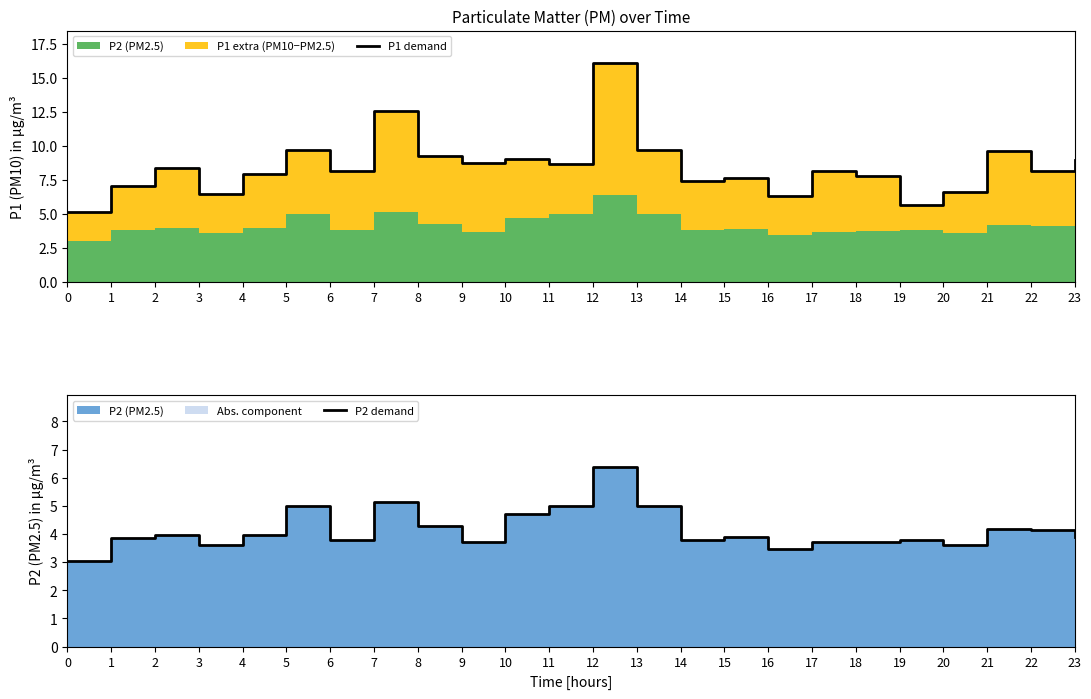

Reading left to right, transcribe all the data shown in this chart.

P1 demand: 5.2	7.0	8.4	6.5	8.0	9.7	8.2	12.6	9.3	8.8	9.1	8.7	16.1	9.7	7.4	7.7	6.3	8.2	7.8	5.6	6.6	9.6	8.2	9.0
P2 demand: 3.0	3.9	4.0	3.6	4.0	5.0	3.8	5.1	4.3	3.7	4.7	5.0	6.4	5.0	3.8	3.9	3.5	3.7	3.7	3.8	3.6	4.2	4.1	3.9